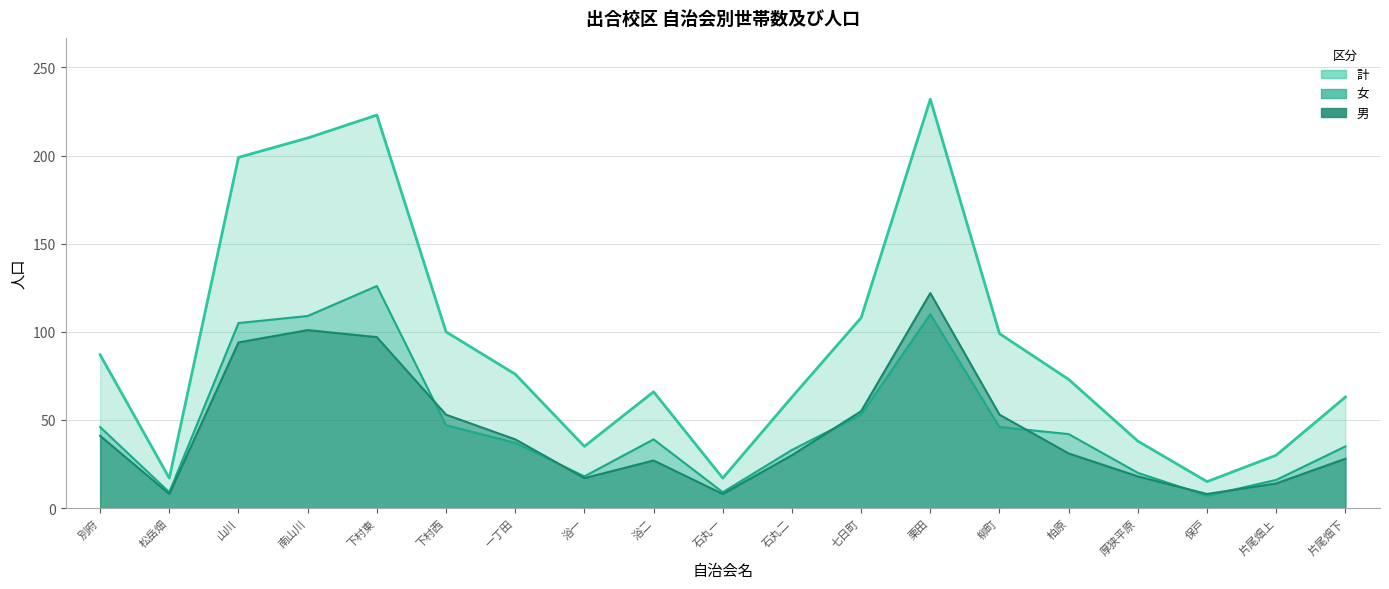

What is the difference between the maximum and minimum values in the 女 series?

119